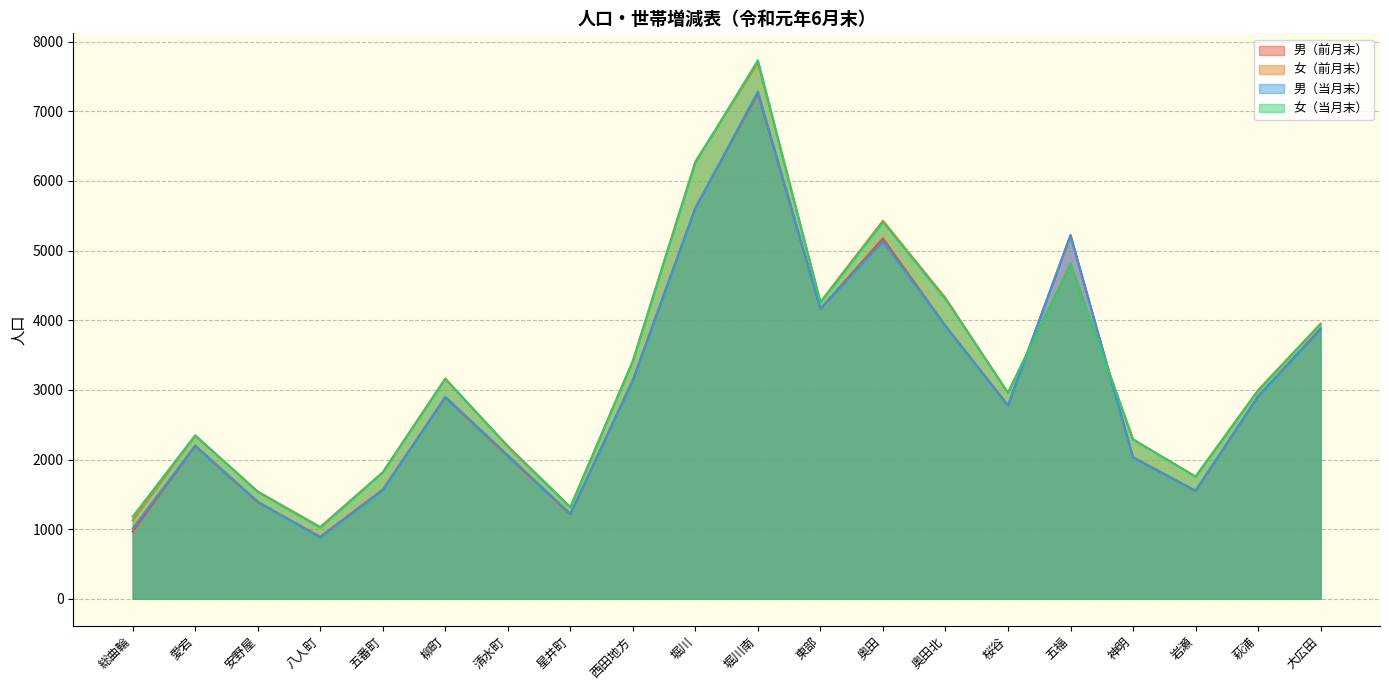

At which category does 男（当月末） reach its first local peak?

愛宕